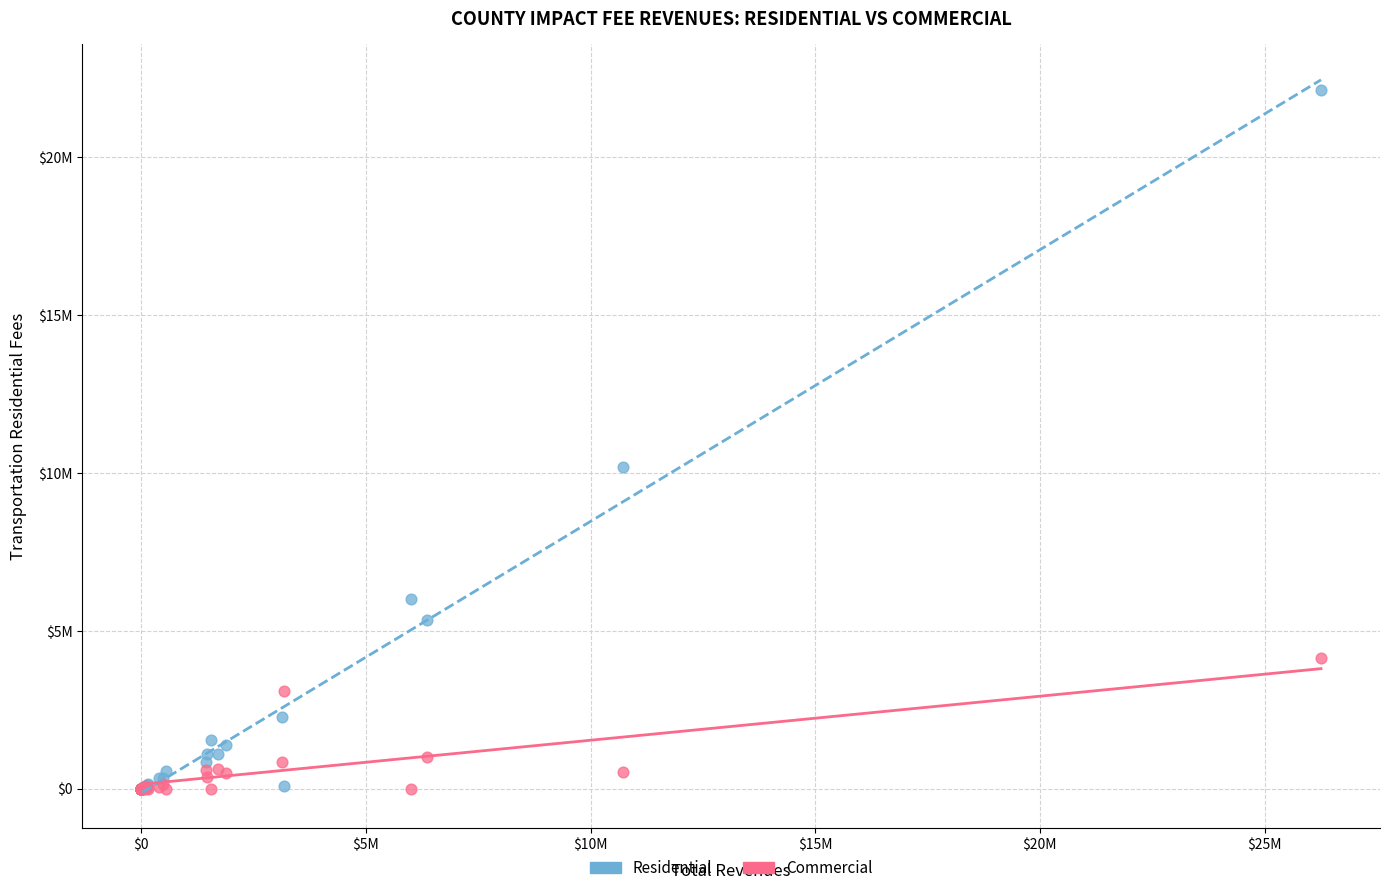

What are all the series names shown in the legend?

Residential, Commercial